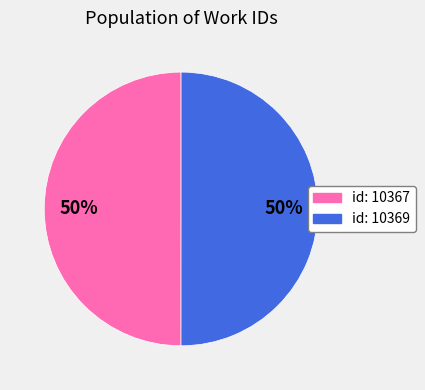

How many slices are in this pie chart?

2